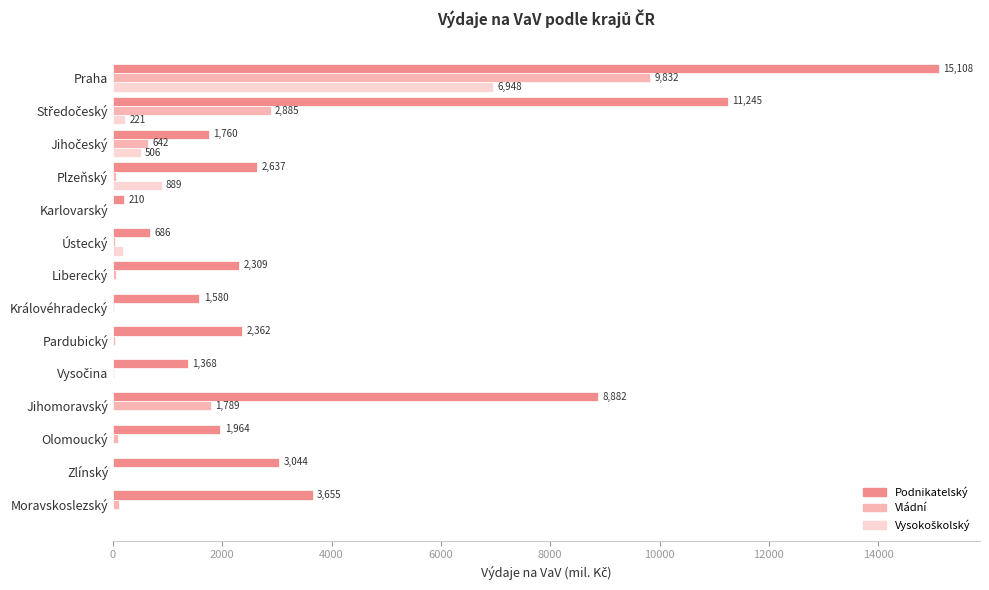

How many categories are shown in the chart?

14